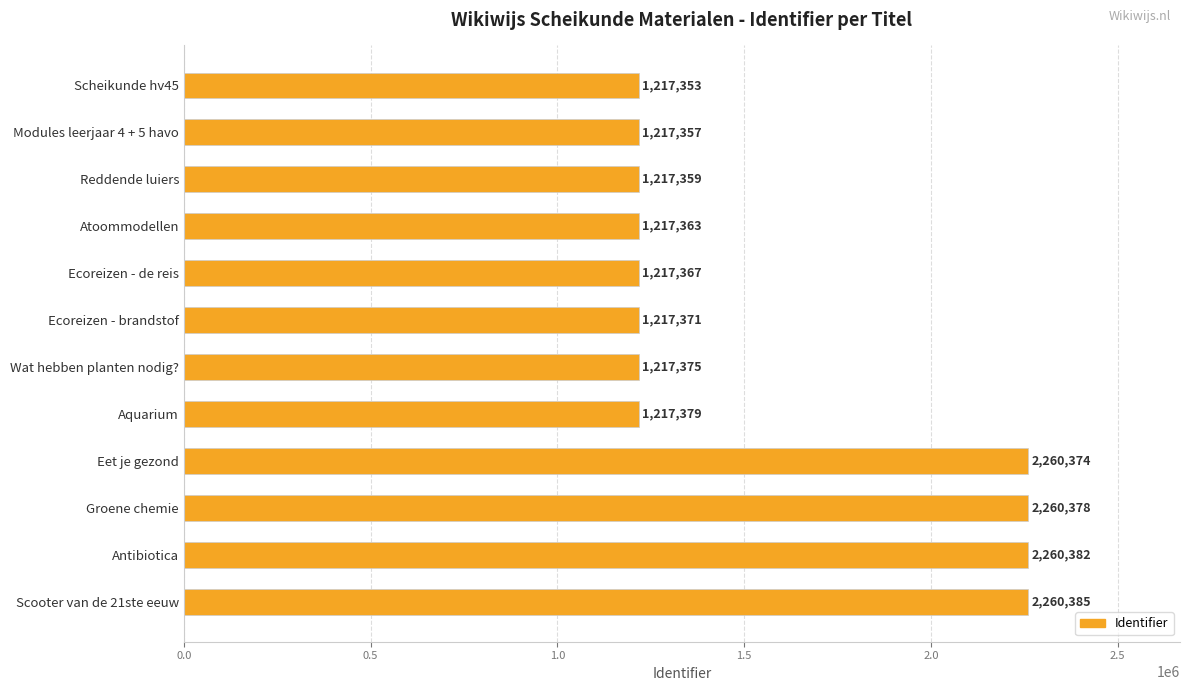

Which has a higher value, Reddende luiers or Atoommodellen?

Atoommodellen